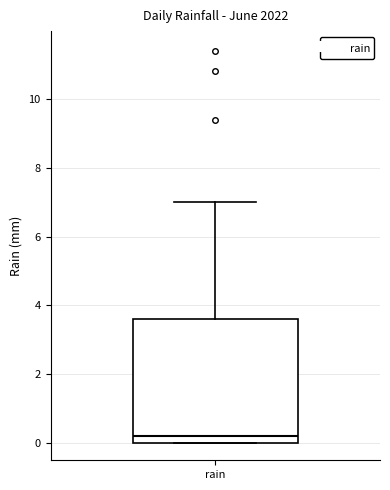

Where does the upper whisker of the box for rain end on the y-axis? The values are not printed on the chart, so give them approximately, as read against the axis.

7.0